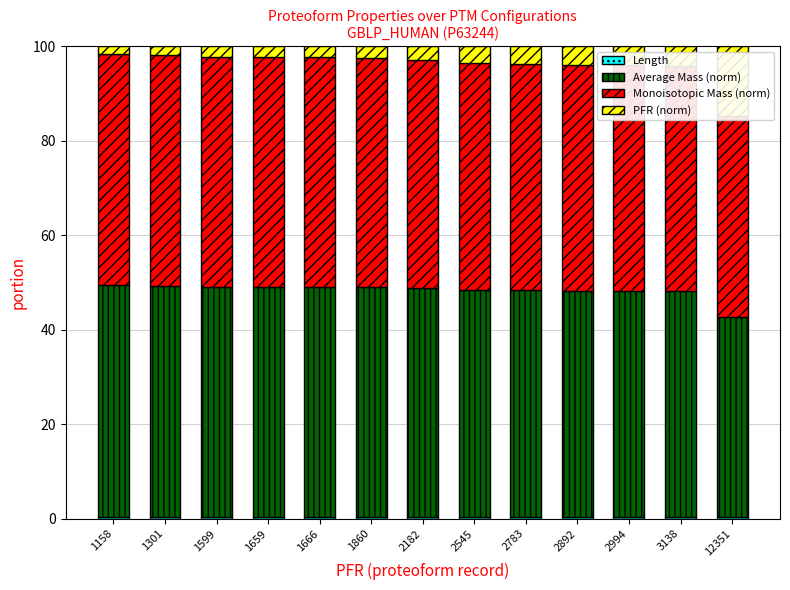

What is the difference between the highest and lowest values at 1301?

48.4